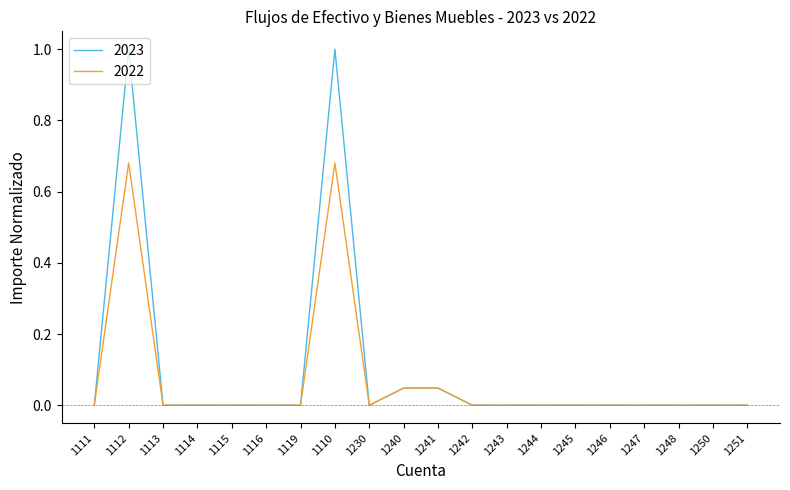

Is the value of 2023 at 1244 greater than the value of 2022 at 1240?

No